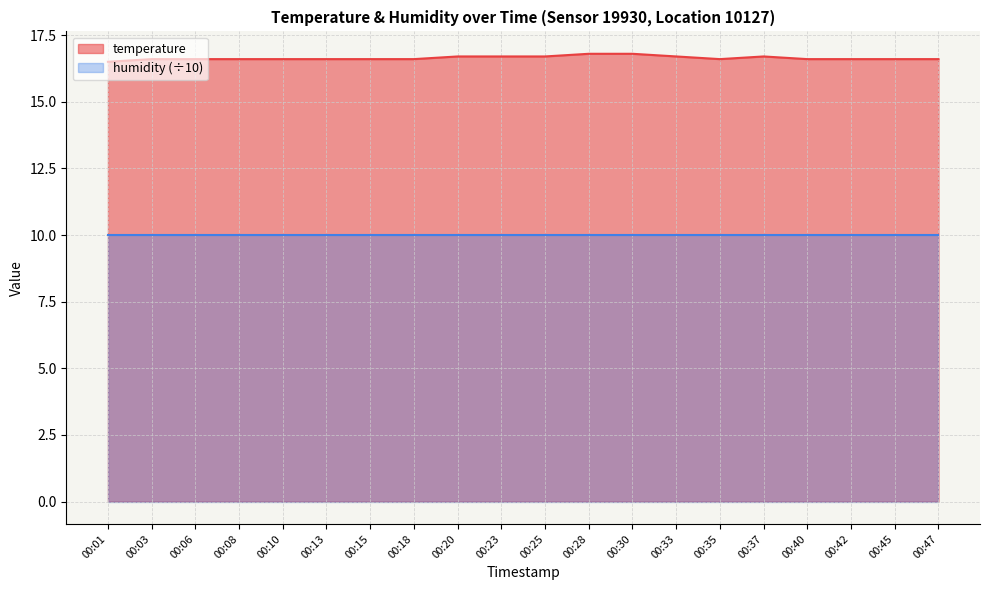

True or false: the data shows 16.6 at 00:42.

True